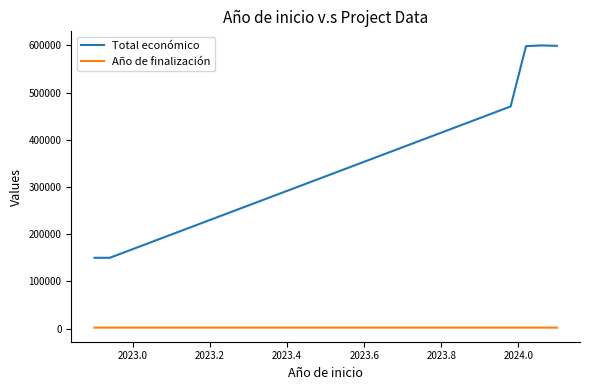

What are all the series names shown in the legend?

Total económico, Año de finalización